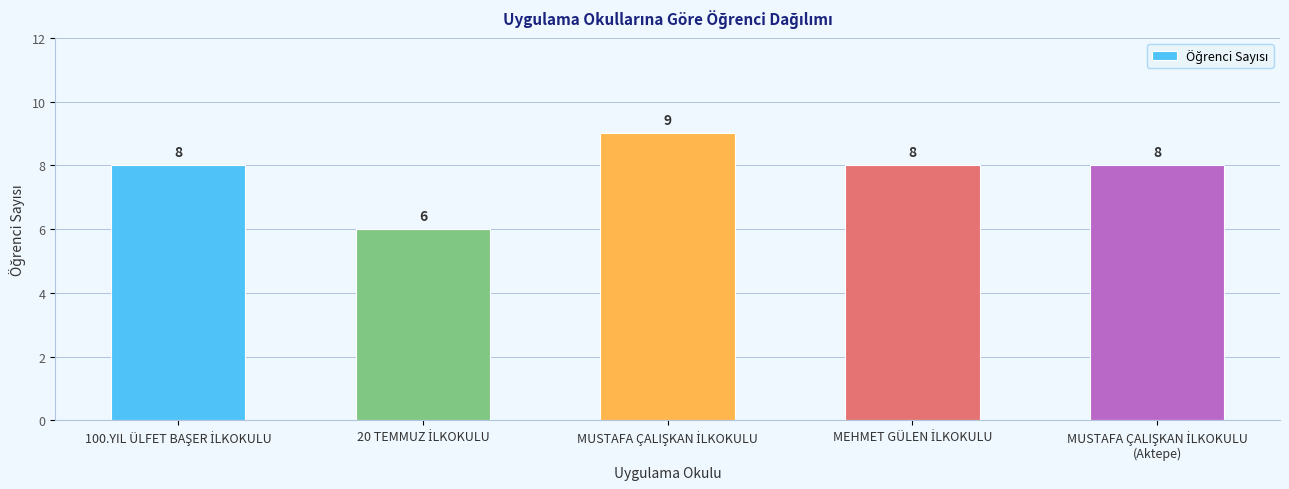

What is the minimum value shown in the chart?

6